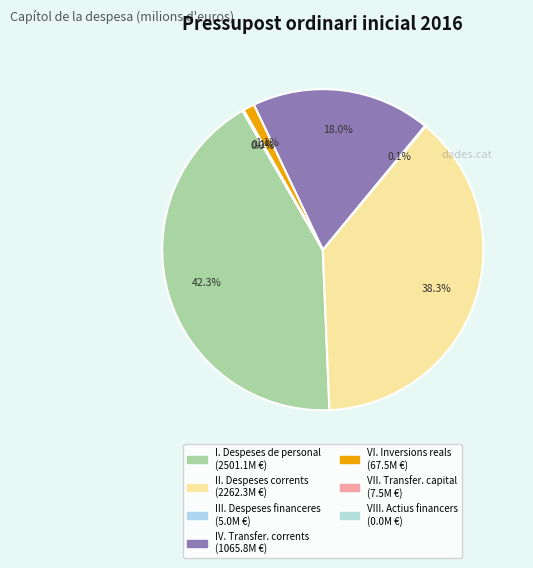

True or false: VII. Transfer. capital accounts for 0% of the total.

True